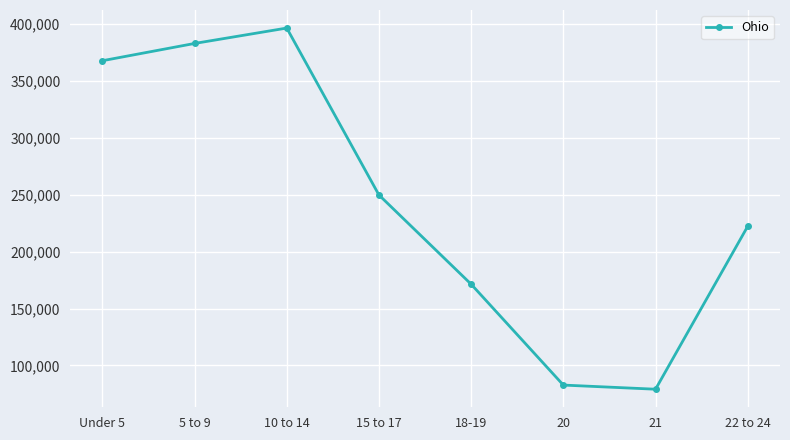

List the labels in order of value, smallest first.

21, 20, 18-19, 22 to 24, 15 to 17, Under 5, 5 to 9, 10 to 14